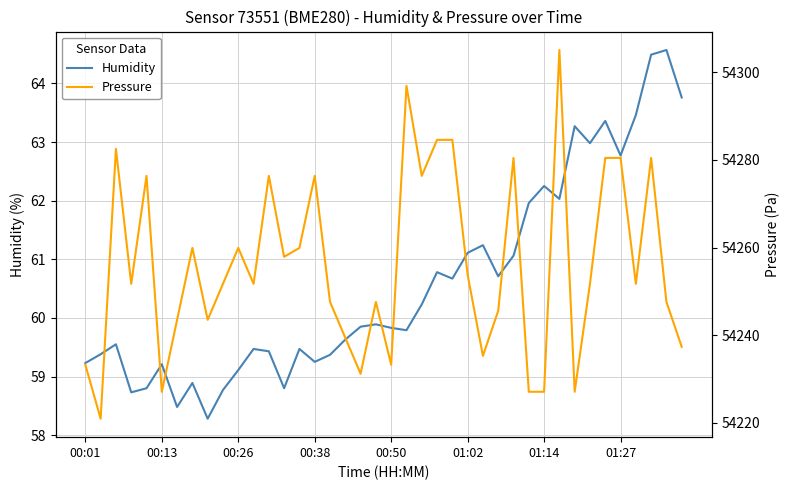

What is the lowest value of the Humidity series?

58.3